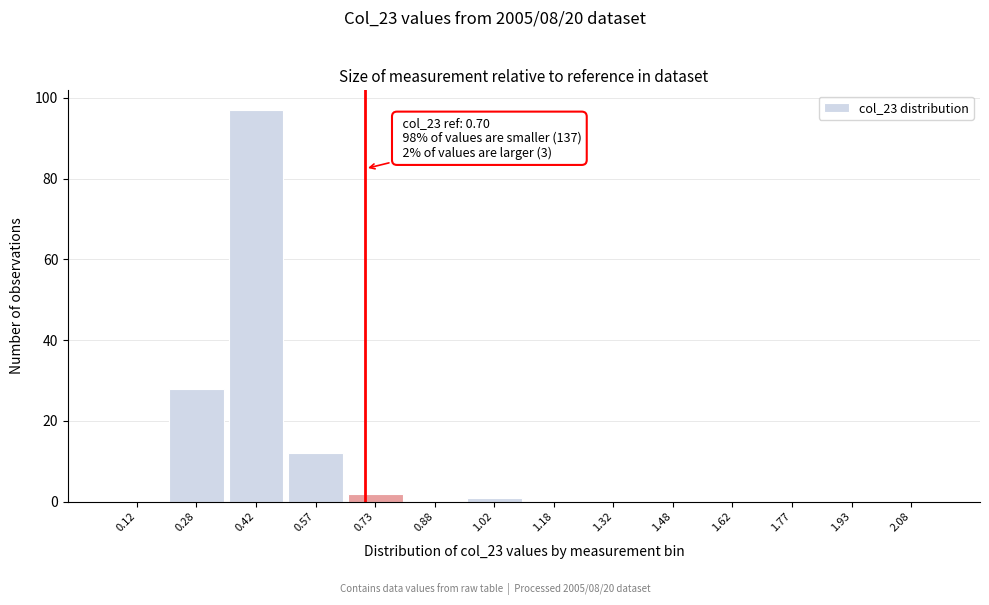

Which range on the x-axis has the tallest bar?

0.35 to 0.50